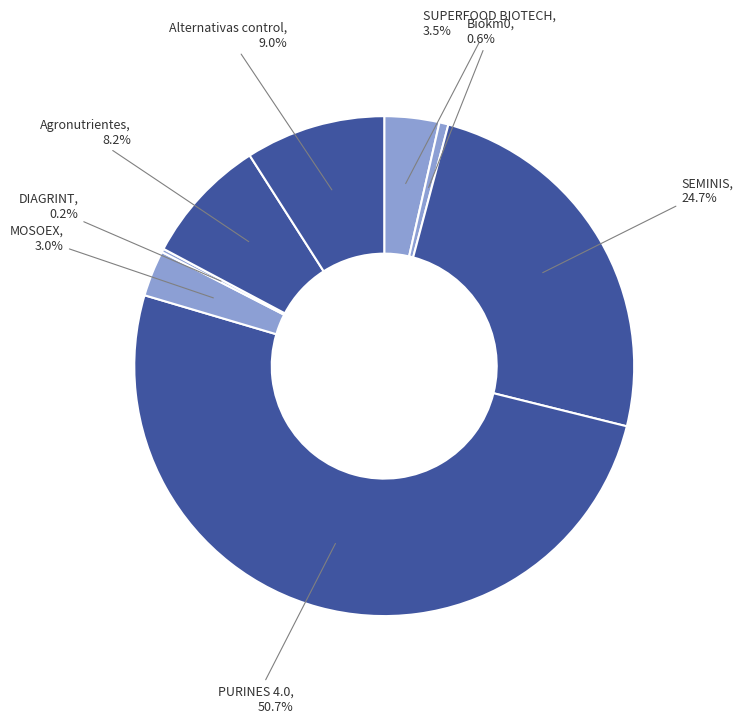

Which slice represents more than half of the pie?

PURINES 4.0